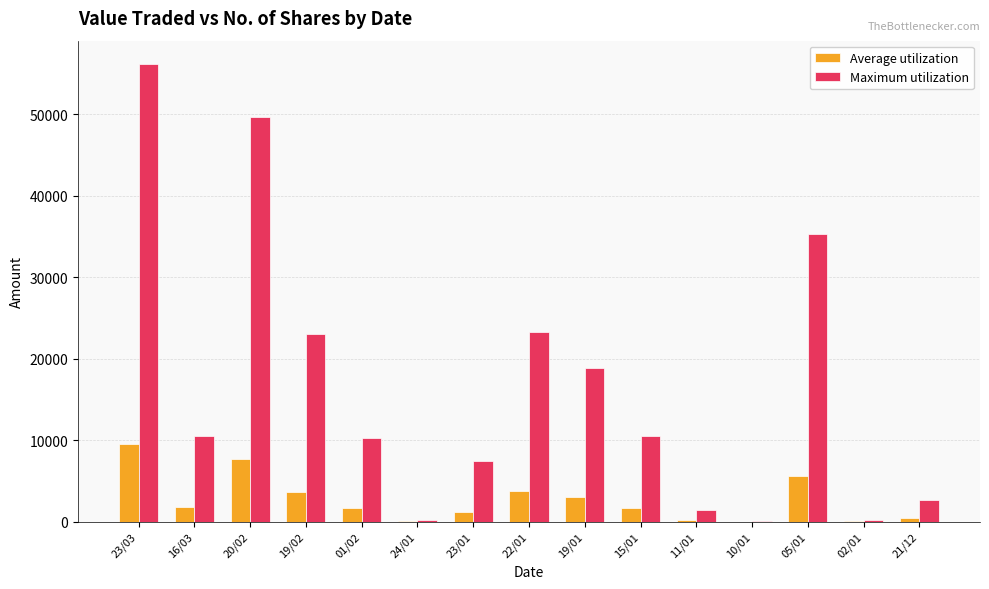

Which category has the highest value in the Maximum utilization series?

23/03